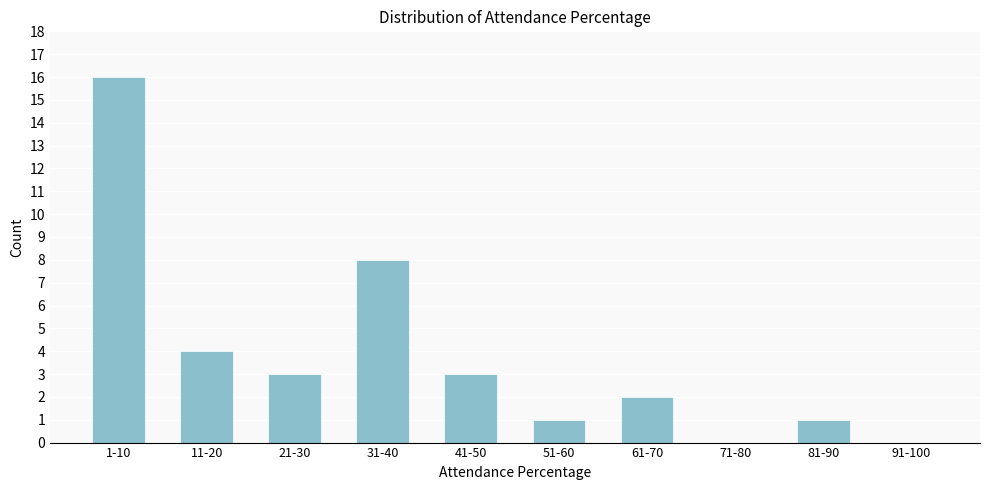

Reading left to right, transcribe all the data shown in this chart.

1-10=16	11-20=4	21-30=3	31-40=8	41-50=3	51-60=1	61-70=2	71-80=0	81-90=1	91-100=0